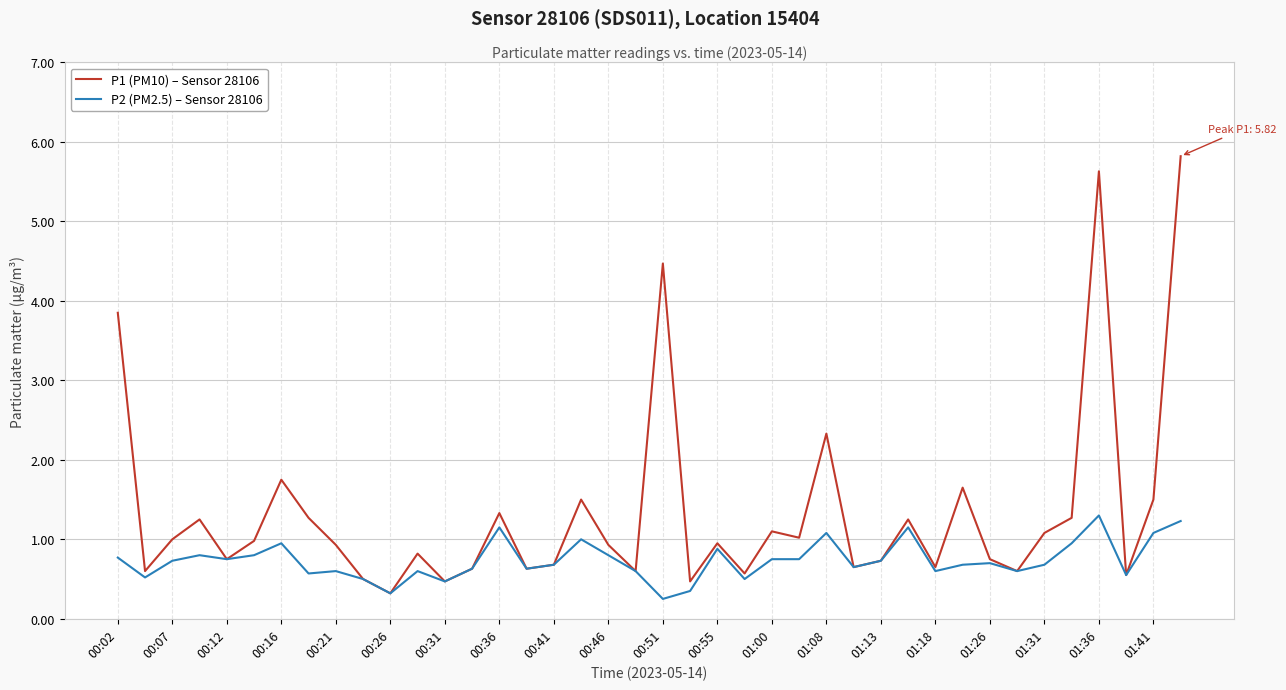

What is the average value of the P1 (PM10) – Sensor 28106 series?

1.3